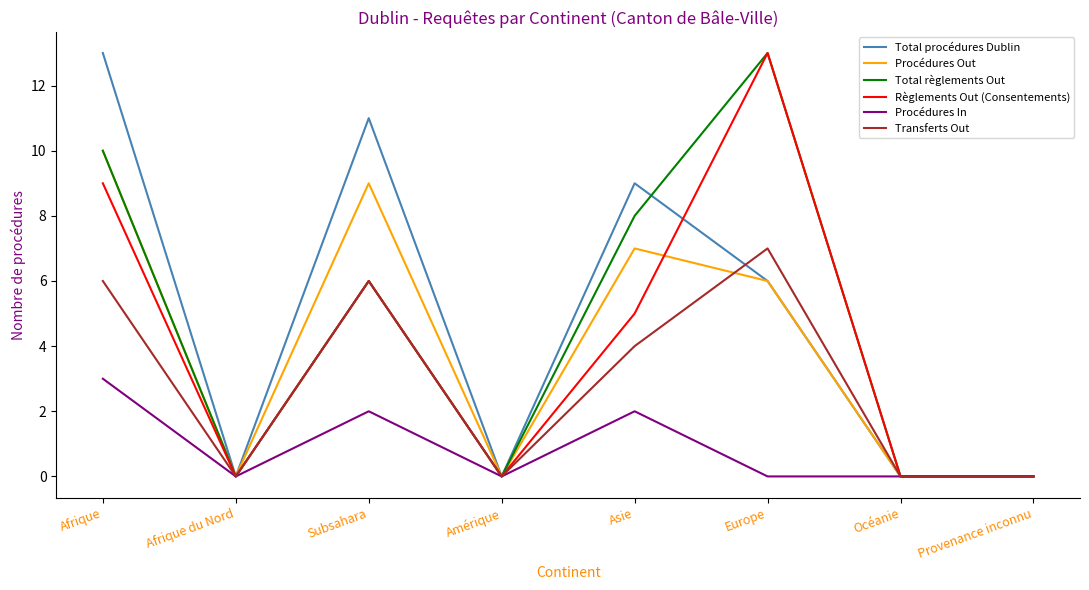

Is it true that Procédures In equals 1 at Subsahara?

False